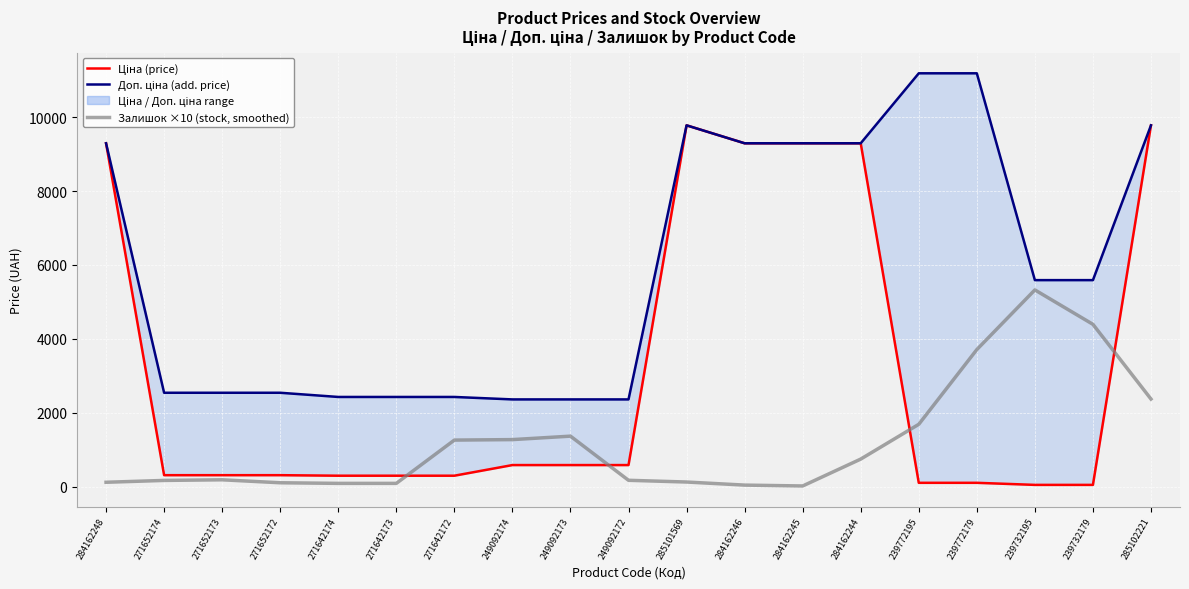

True or false: Залишок ×10 (stock, smoothed) and Доп. ціна (add. price) intersect in this chart.

False